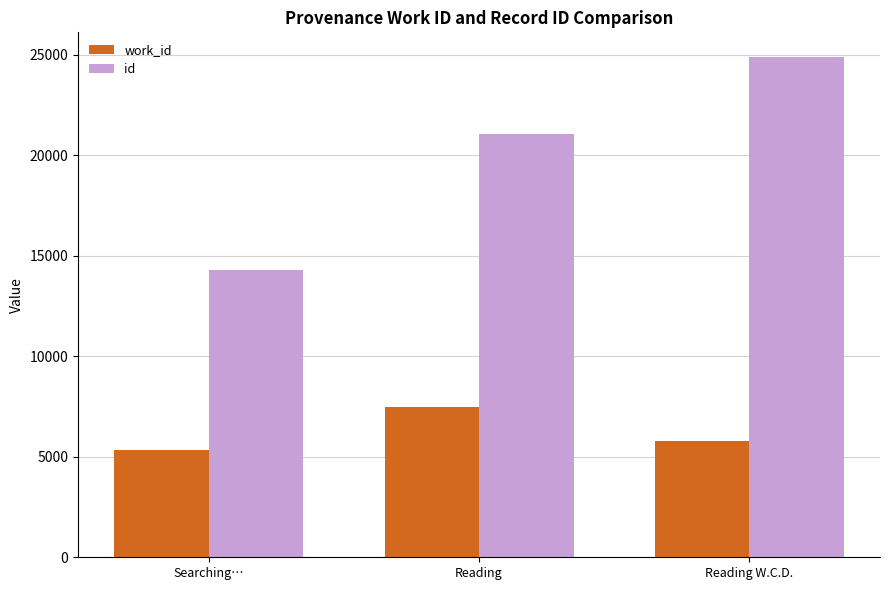

Which label corresponds to the smallest value in the chart?

Searching…